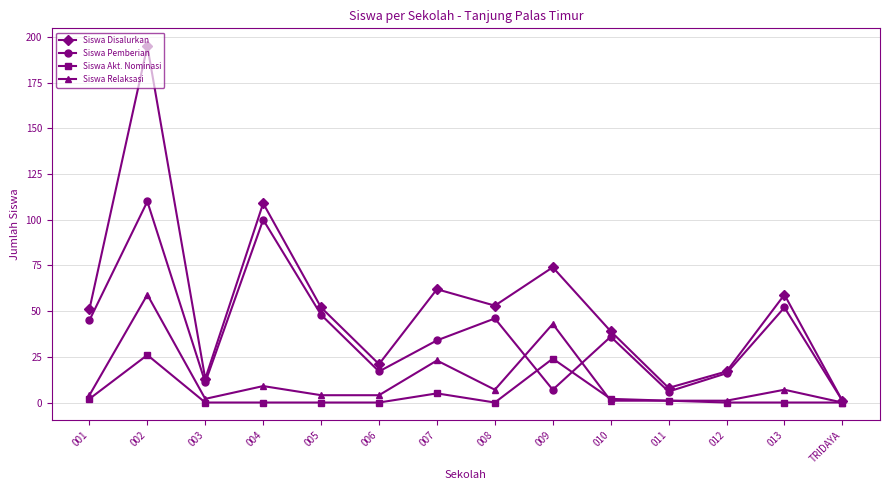

Which series has the largest total across all categories?

Siswa Disalurkan